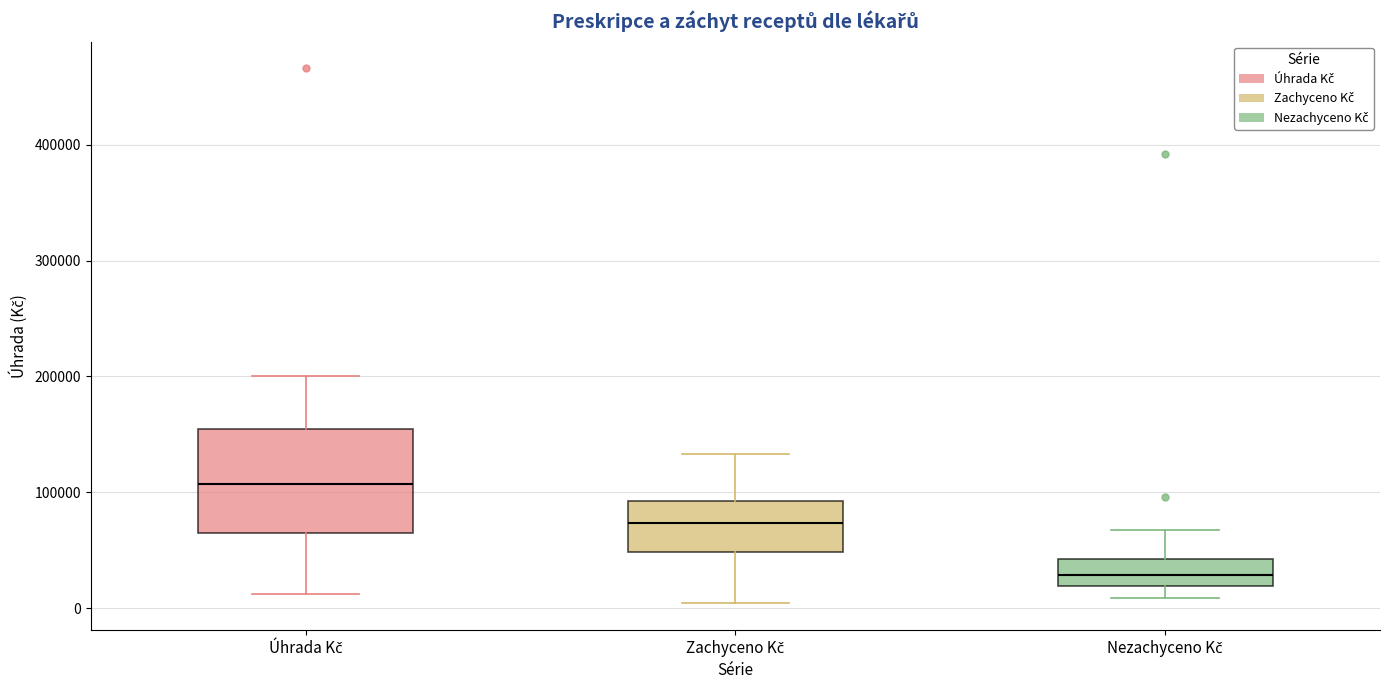

Reading left to right, transcribe this box plot: for each box, give where its median line is, the range the box spans, and where its two whiskers end, as read against the y-axis. The values are not printed on the chart, so give them approximately, as read against the axis.

Úhrada Kč: median 110000, box 70000 to 150000, whiskers 10000 to 200000
Zachyceno Kč: median 70000, box 50000 to 90000, whiskers 0 to 130000
Nezachyceno Kč: median 30000, box 20000 to 40000, whiskers 10000 to 70000